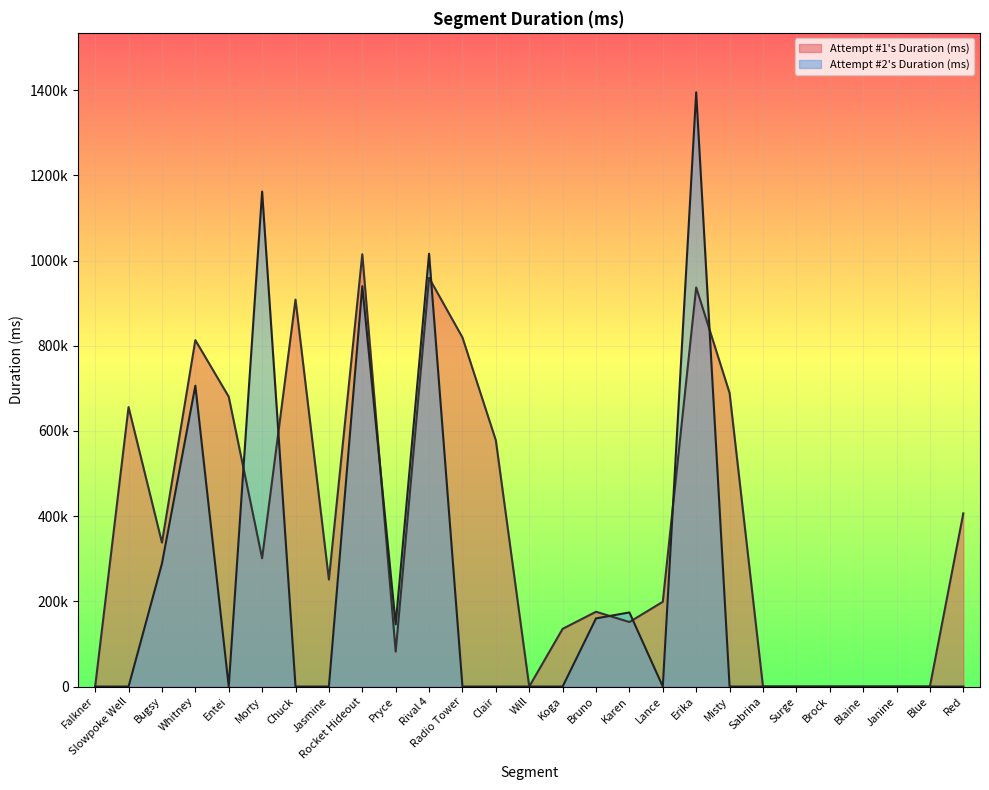

What is the maximum value for Attempt #1's Duration (ms)?

1014824